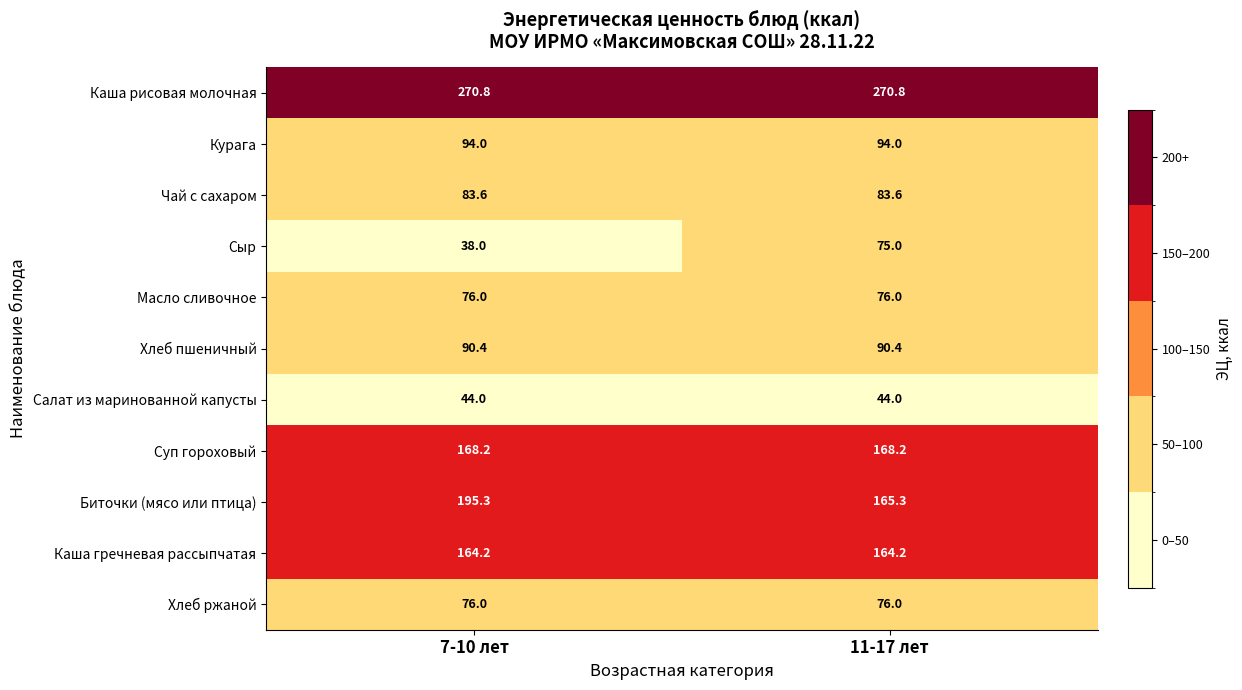

What is the maximum value for Каша гречневая рассыпчатая?

164.2